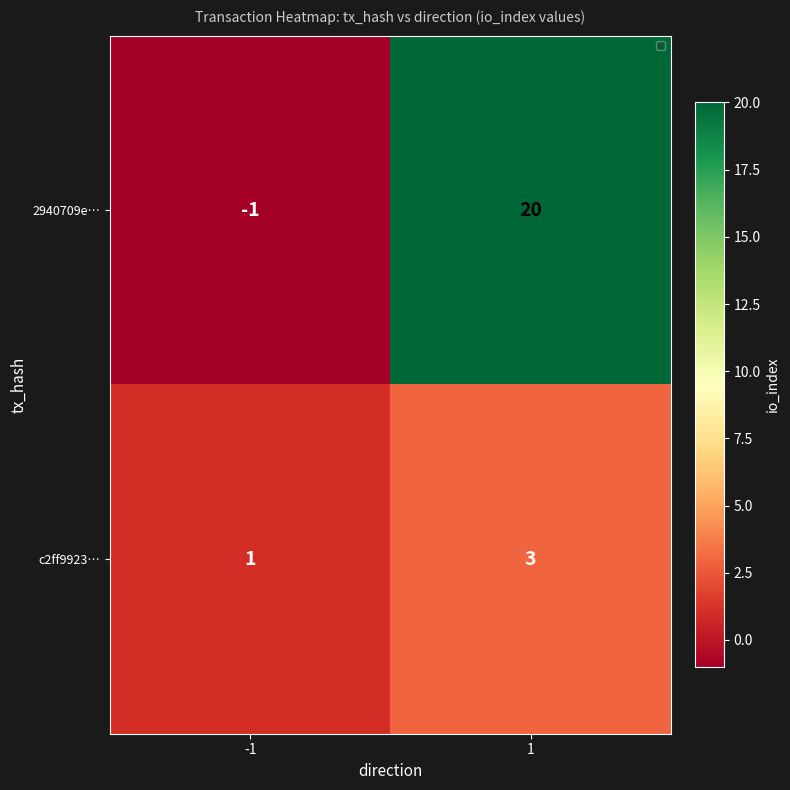

Which series changed the most between -1 and 1?

2940709e…